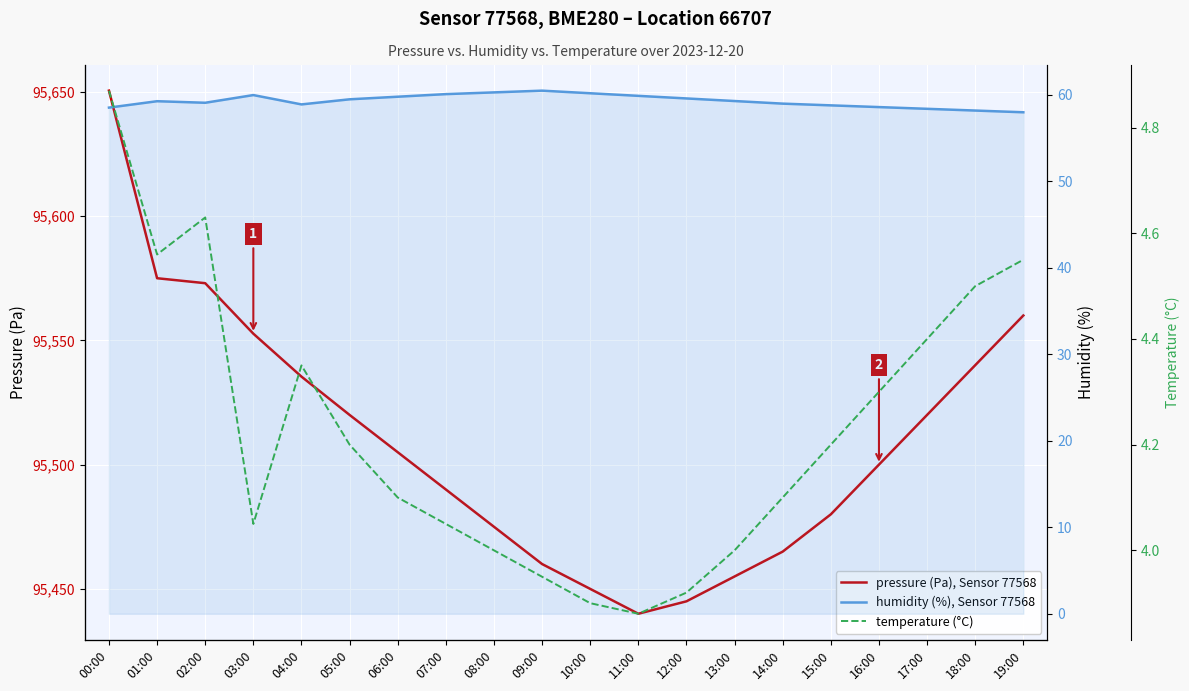

True or false: humidity (%), Sensor 77568 and temperature (°C) intersect in this chart.

False